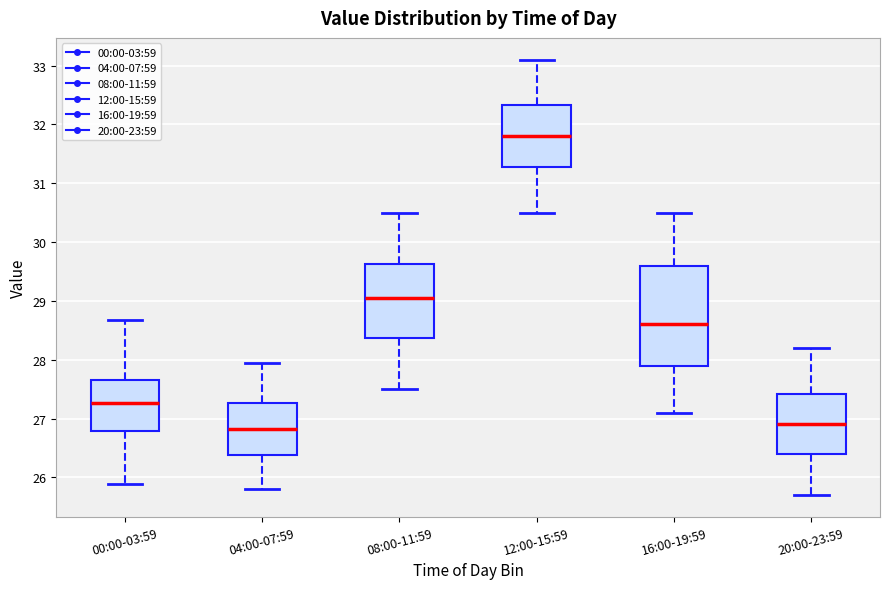

Where does the lower whisker of the box for 00:00-03:59 end on the y-axis? The values are not printed on the chart, so give them approximately, as read against the axis.

25.9